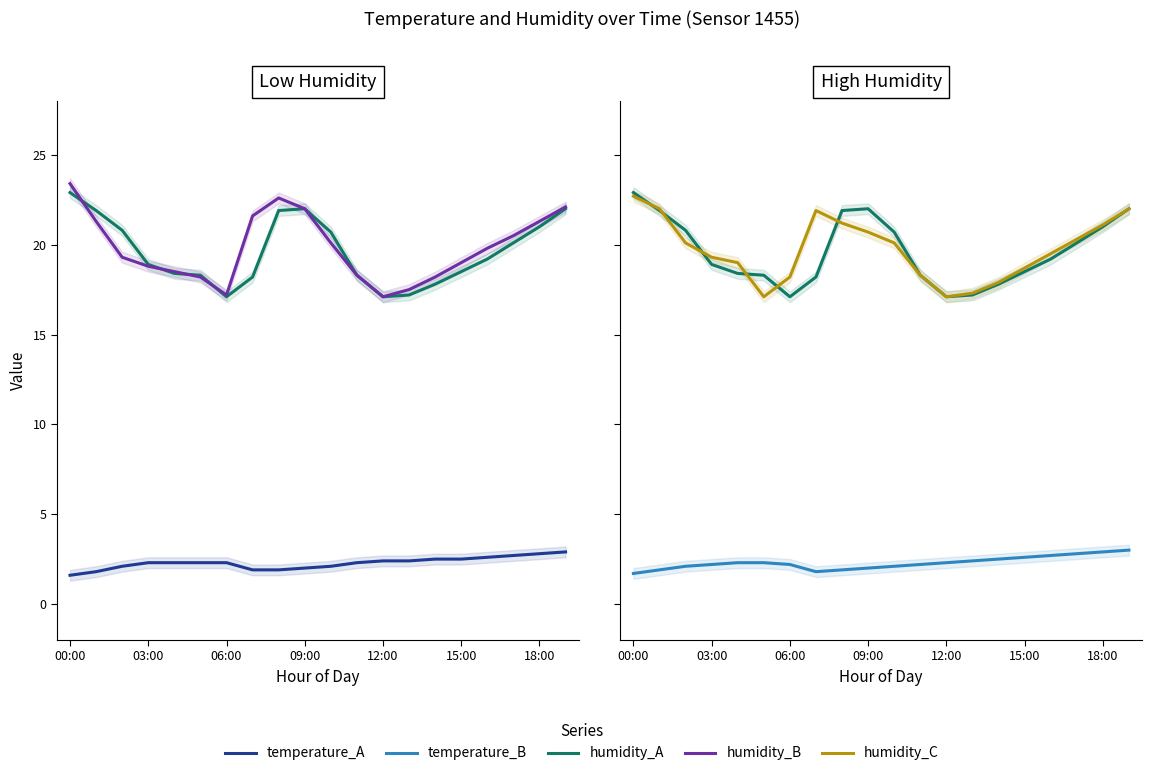

What is the spread (max minus min) of values at 18:00?

18.5